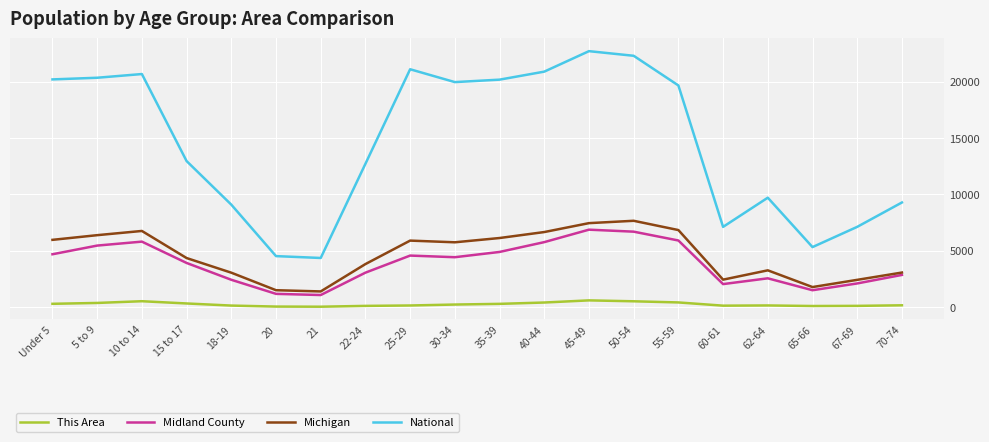

What is the maximum value for Midland County?

6866.0